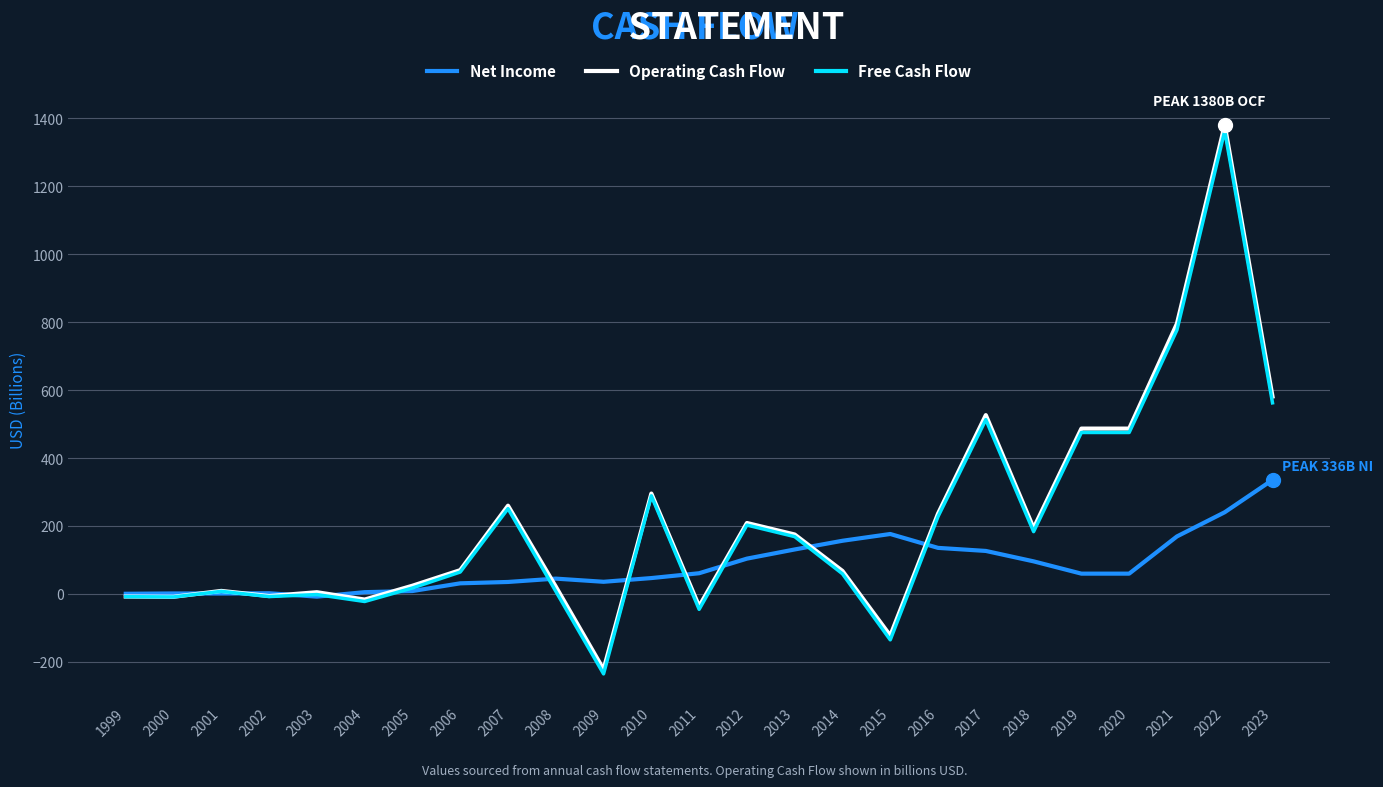

At which category is the sum across all series the highest?

2022